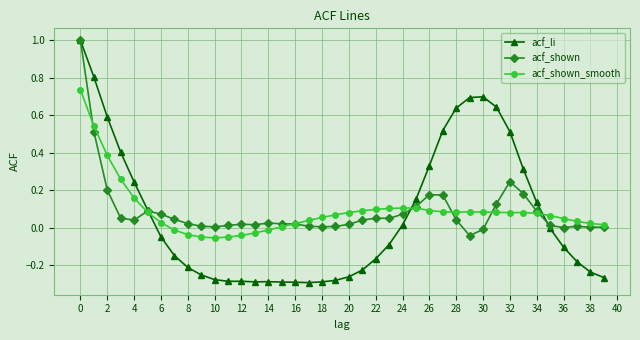

True or false: acf_li has more than 0 interior local peaks.

True